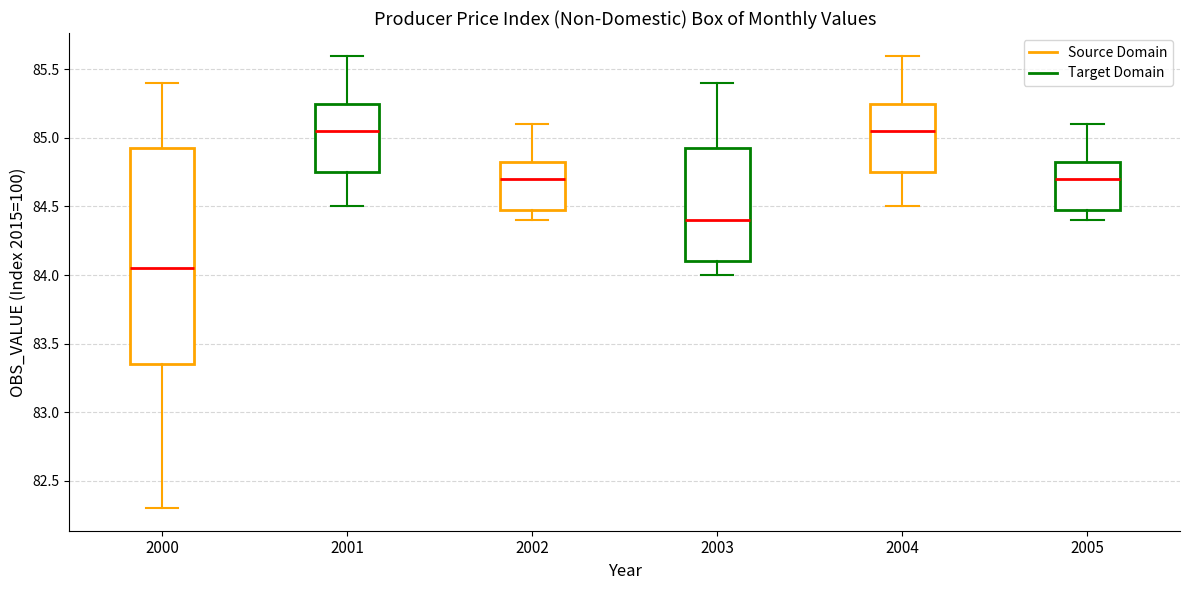

Where is the lower edge of the box at x = 2000 on the y-axis? The values are not printed on the chart, so give them approximately, as read against the axis.

83.35